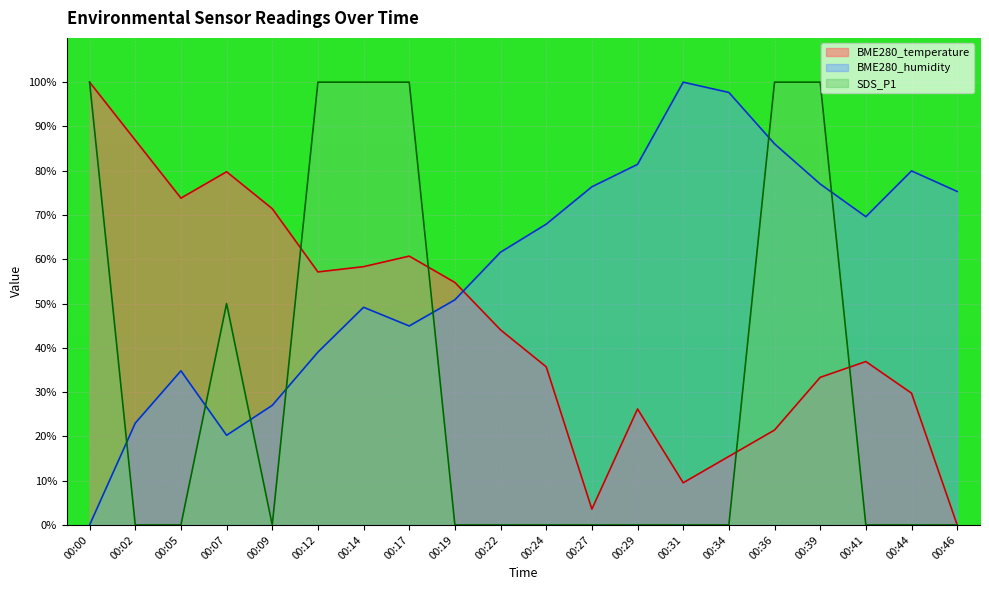

List the series in order of their peak value, highest first.

BME280_temperature, BME280_humidity, SDS_P1